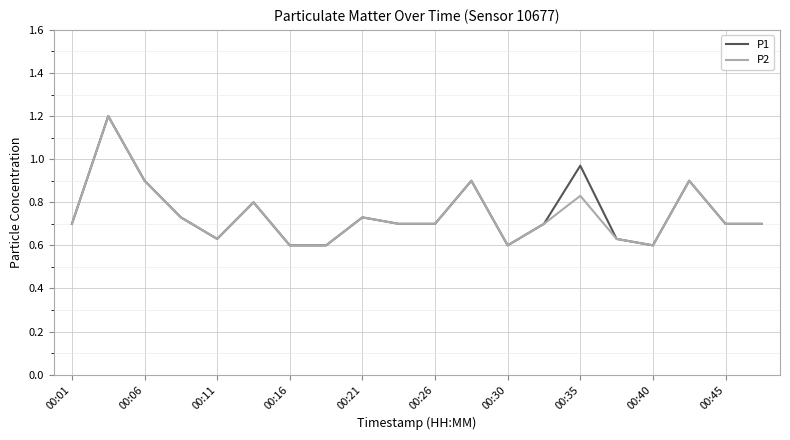

What is the greatest value displayed?

1.2